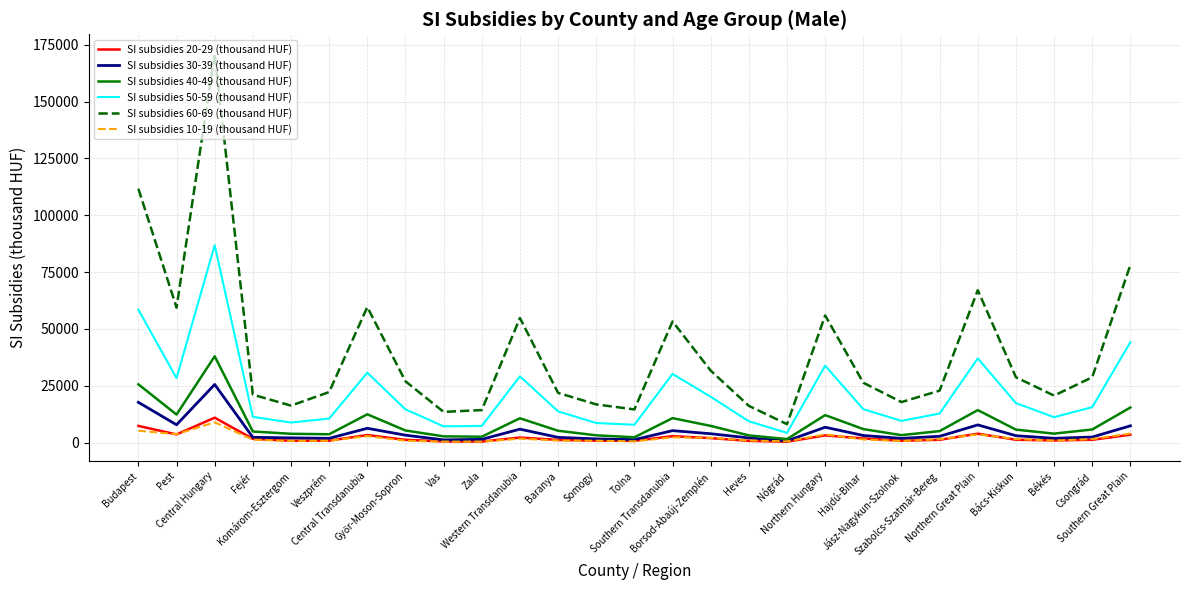

Between Fejér and Nógrád, which series saw the biggest shift?

SI subsidies 60-69 (thousand HUF)